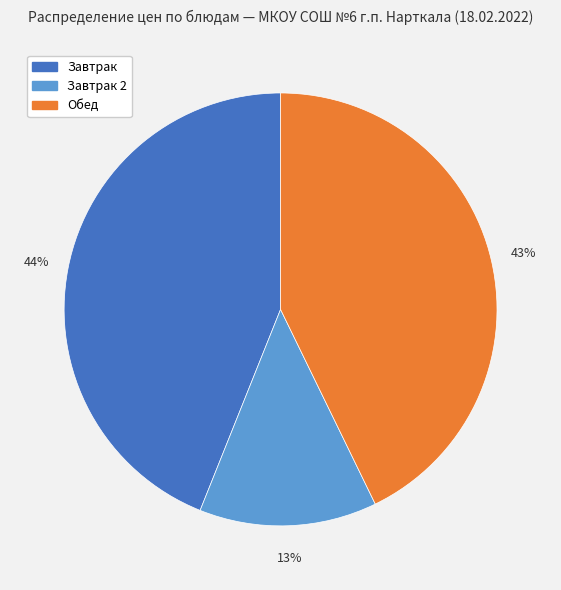

How many segments does this pie chart have?

3